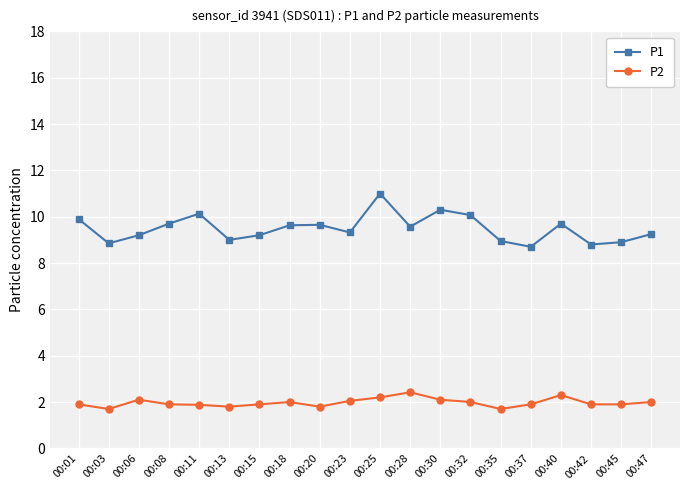

What is the maximum value for P2?

2.4